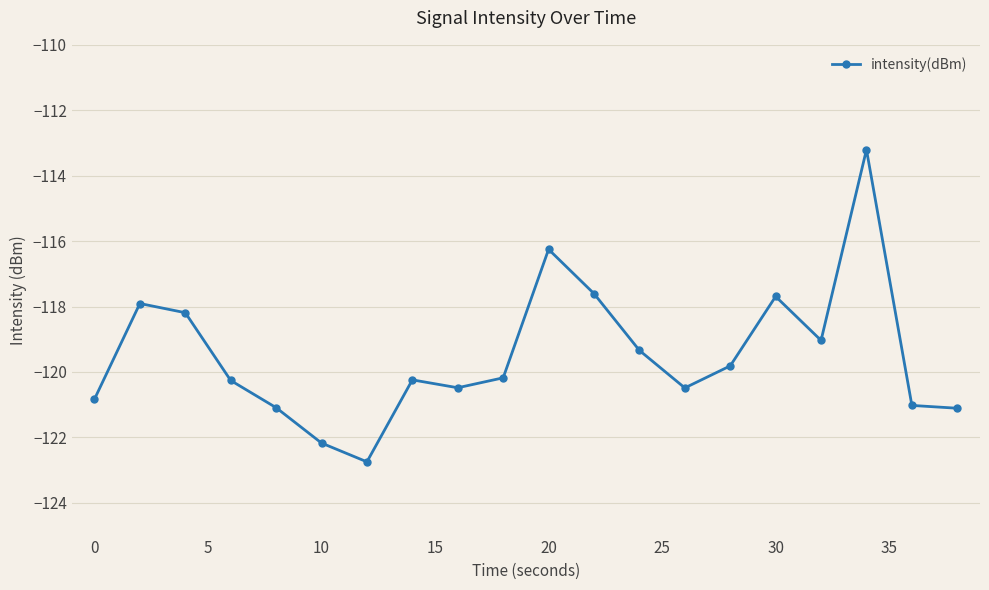

What is the difference between the maximum and minimum values?

9.5